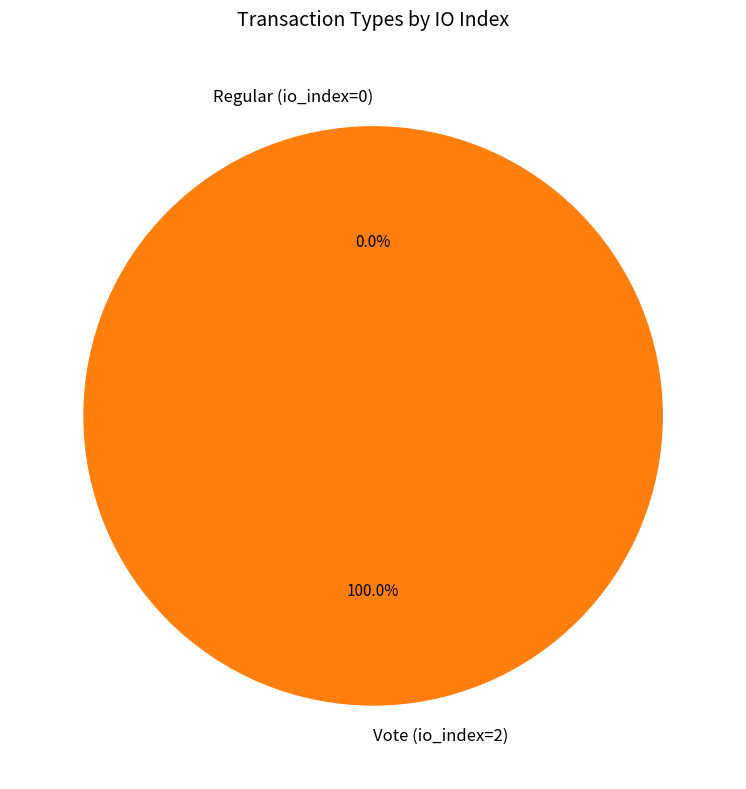

Which category has the smallest portion of the pie?

Regular (io_index=0)